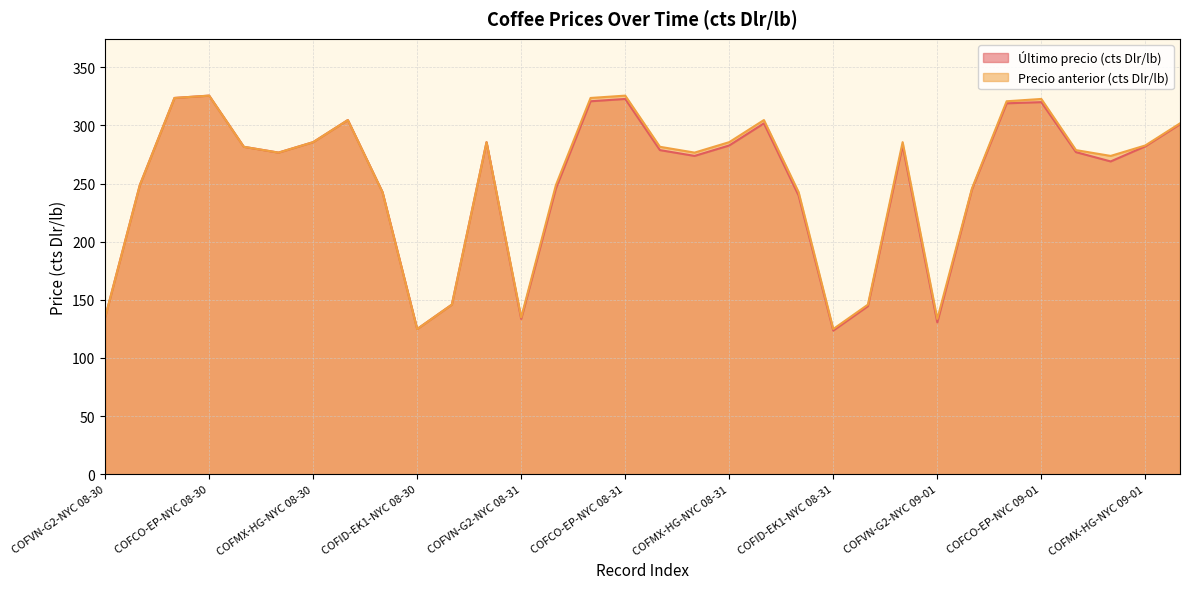

True or false: Último precio (cts Dlr/lb) and Precio anterior (cts Dlr/lb) intersect in this chart.

False